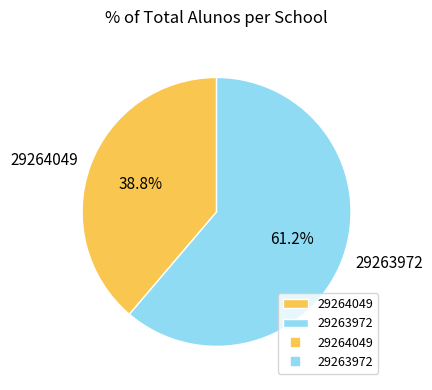

Rank the categories by value from lowest to highest.

29264049, 29263972